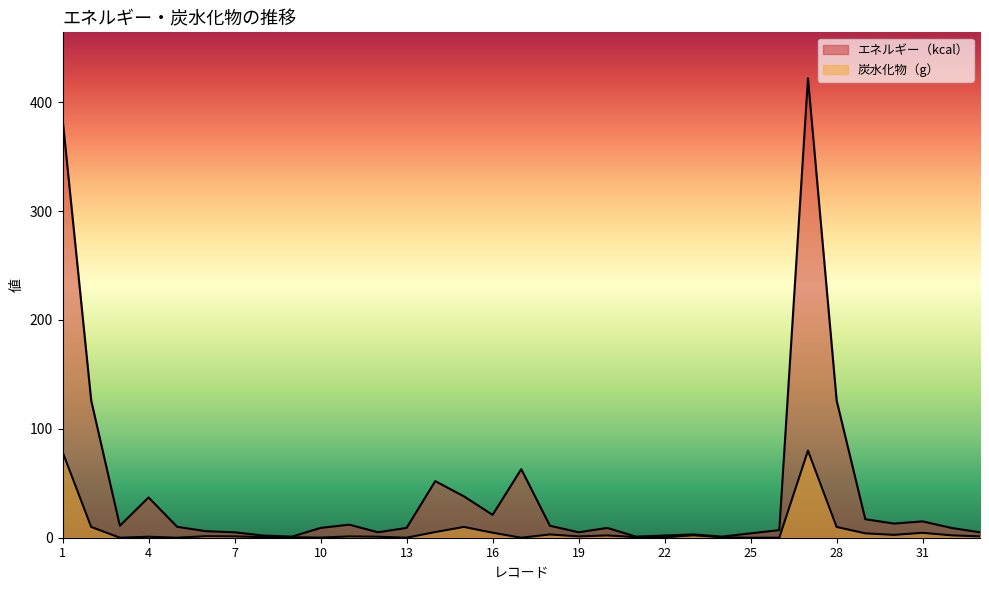

Which series has the largest total across all categories?

エネルギー（kcal）